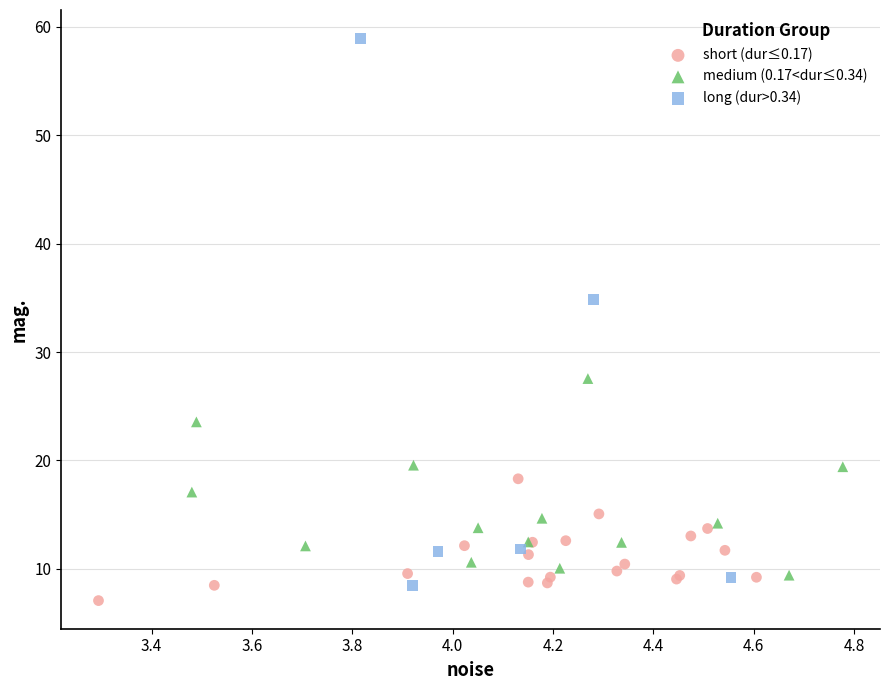

Which series reaches the maximum Y coordinate?

long (dur>0.34)